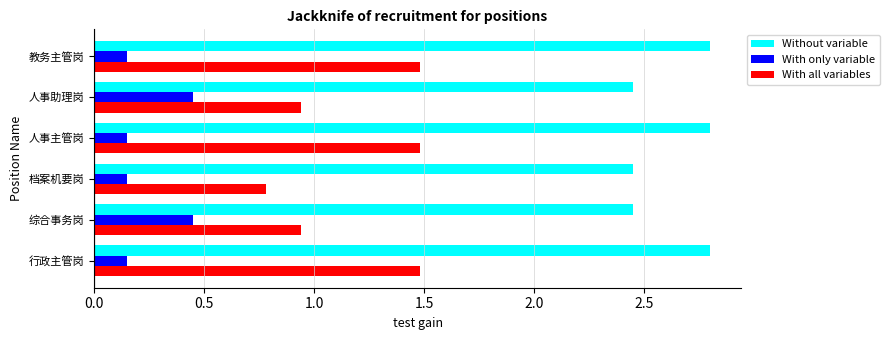

The value of With all variables at 教务主管岗 is 1.5. True or false?

True